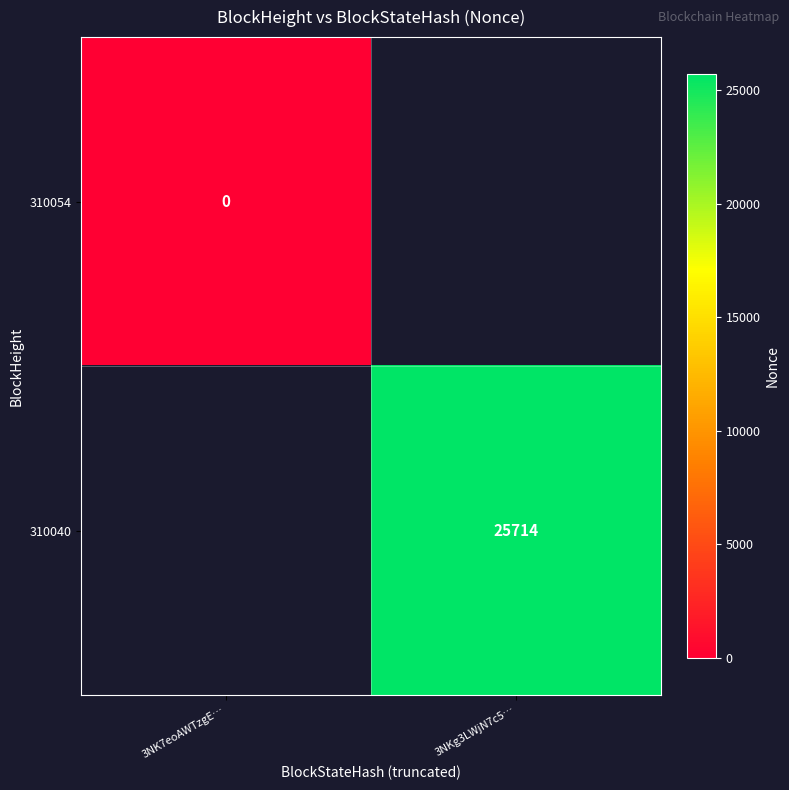

Rank the series at 3NK7eoAWTzgE… from lowest to highest value.

310054, 310040